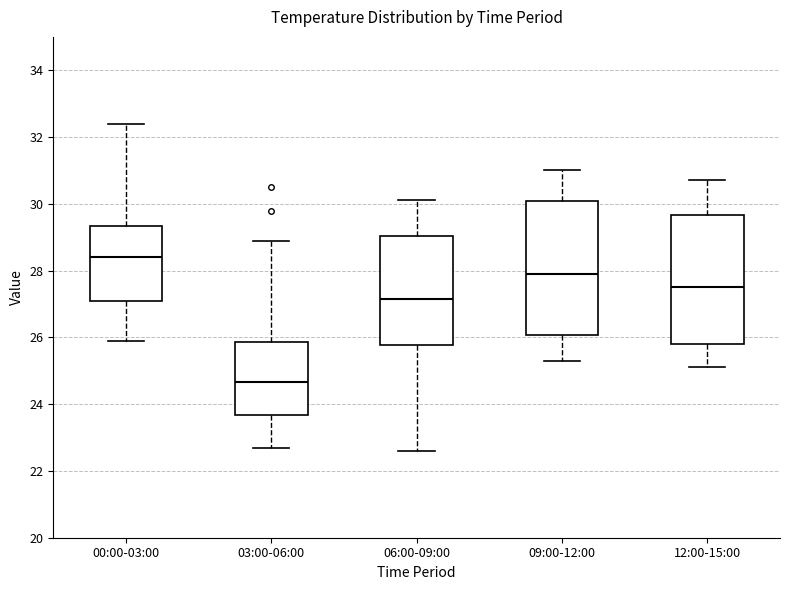

Which box's median line is the highest?

00:00-03:00